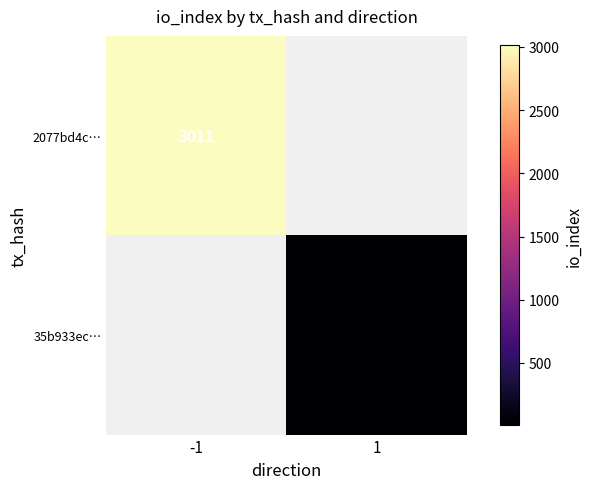

The value of 35b933ec… at 1 is 15. True or false?

False